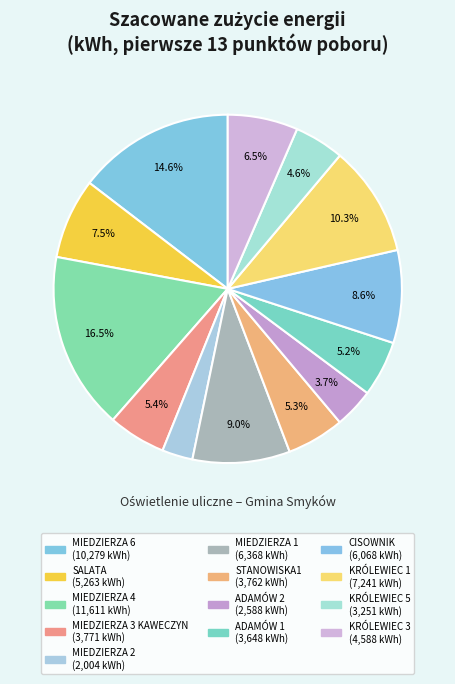

What is the largest slice in the pie chart?

MIEDZIERZA 4